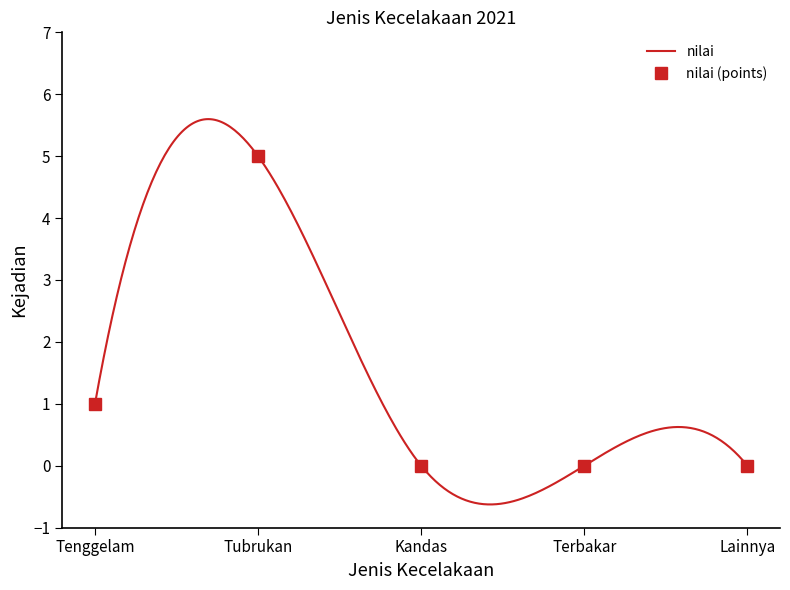

What is the maximum value shown in the chart?

5